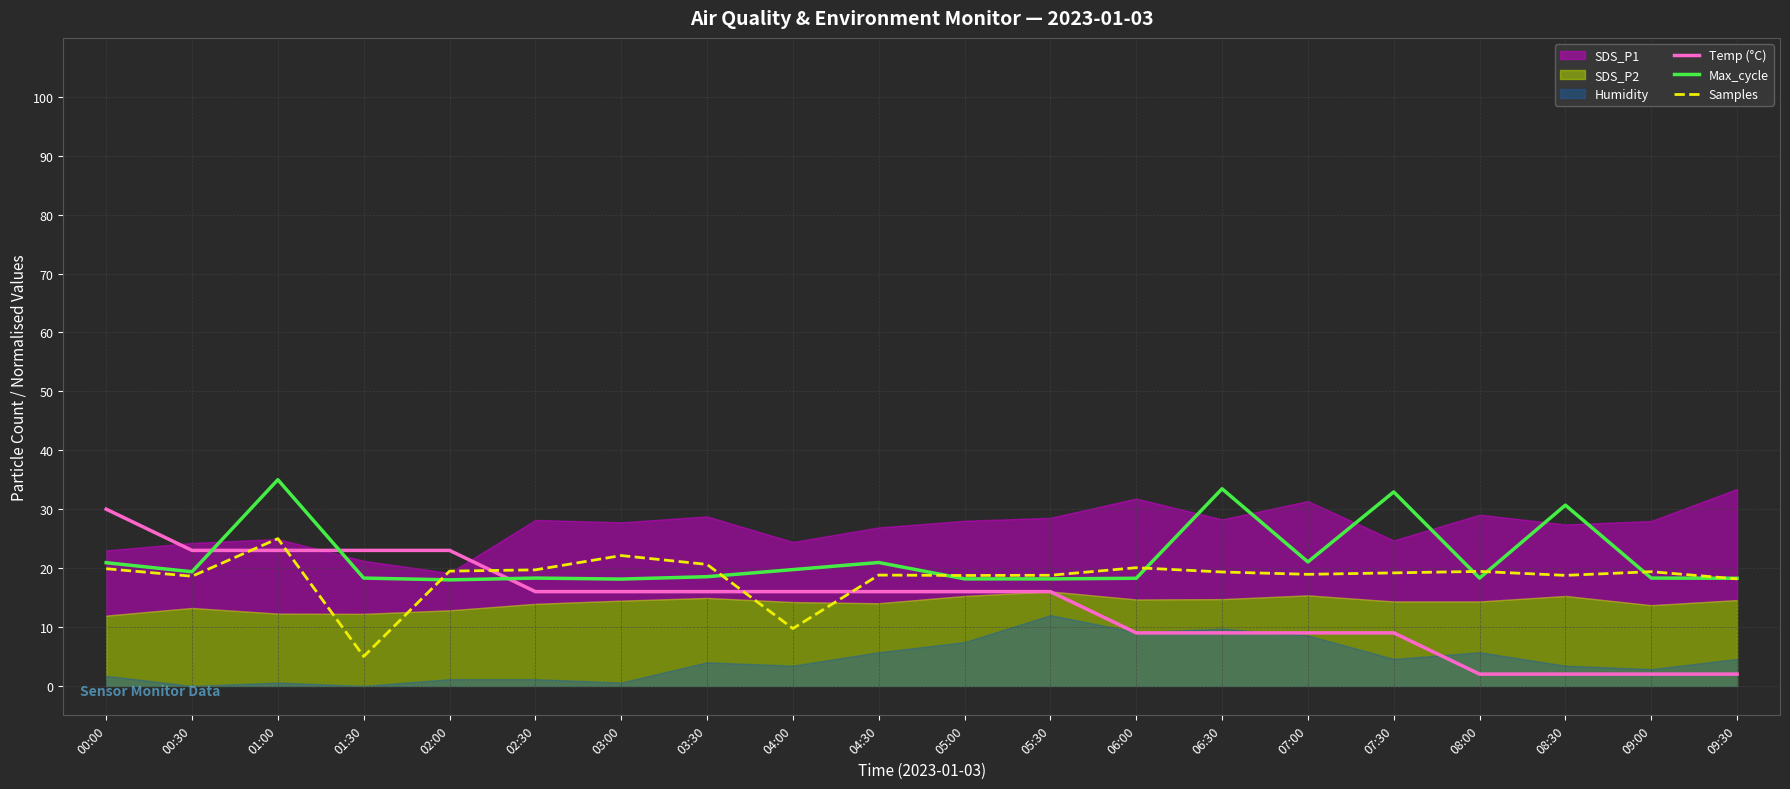

What is the minimum value for Max_cycle?

18.0